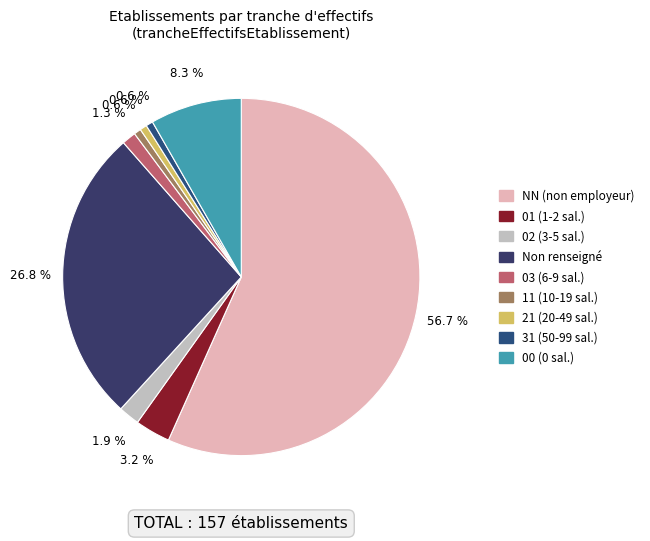

Count the number of slices in the pie.

9